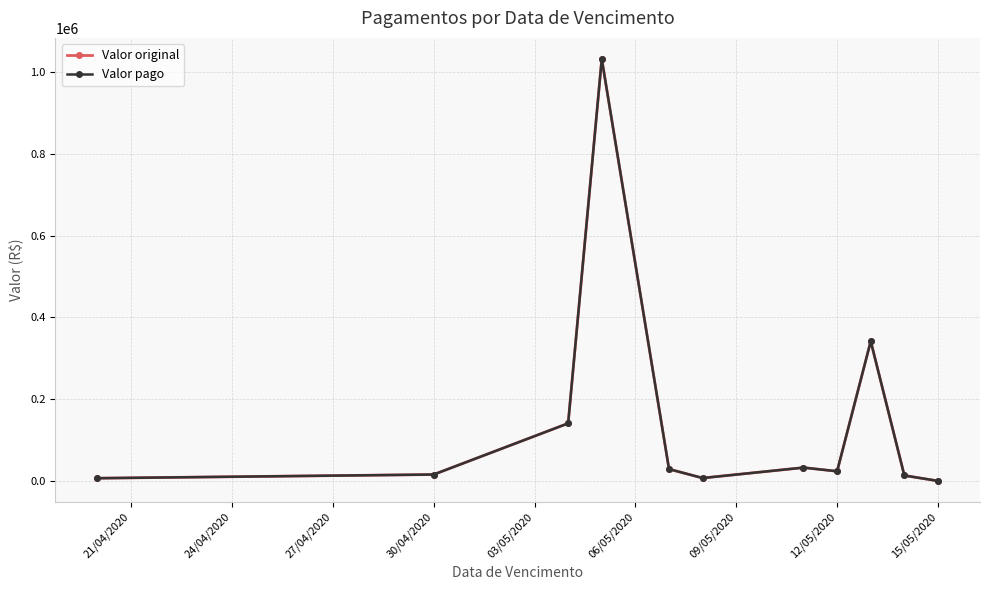

Does the chart have visible grid lines?

Yes